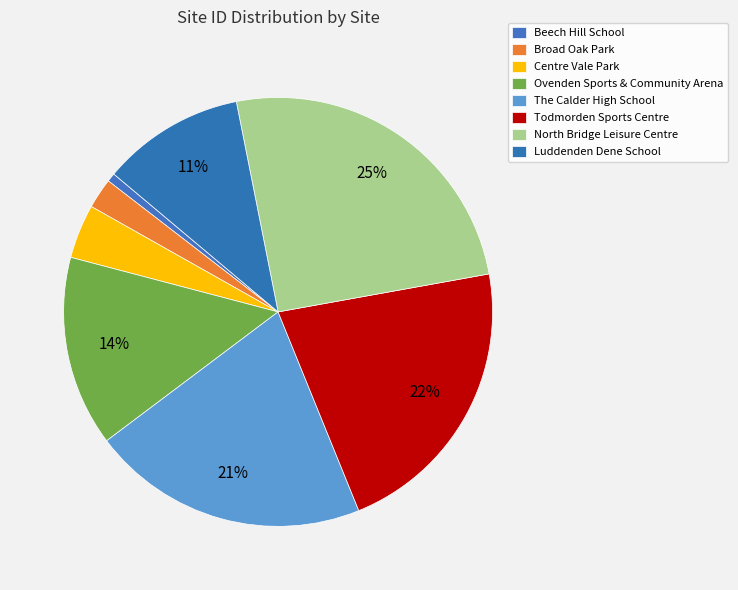

To the nearest percent, what is the average slice percentage?

12%